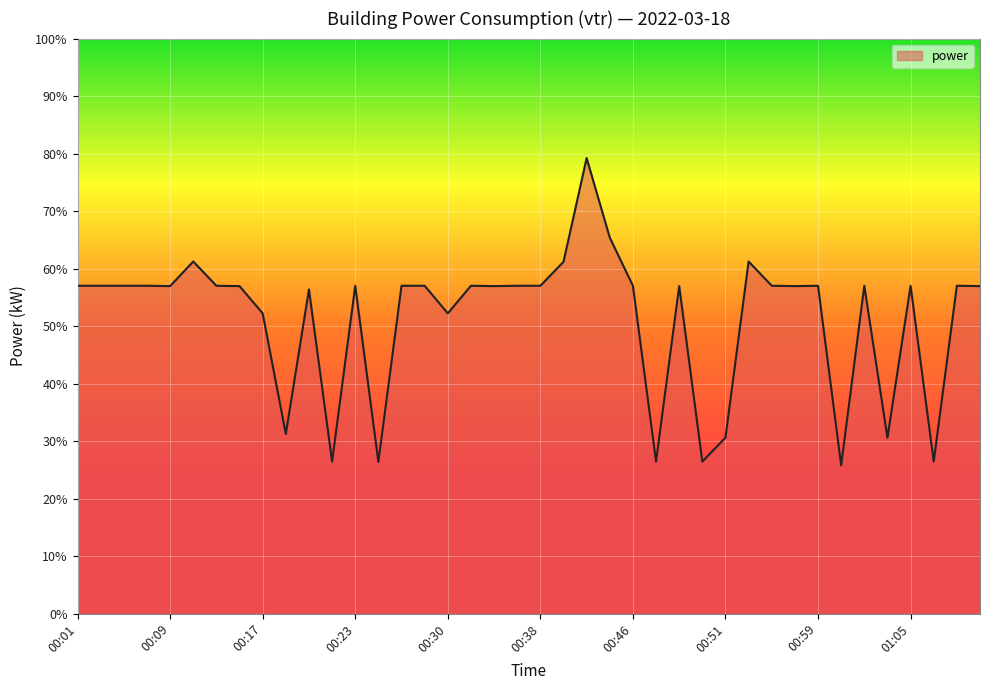

What is the difference between the maximum and minimum values?

53.4